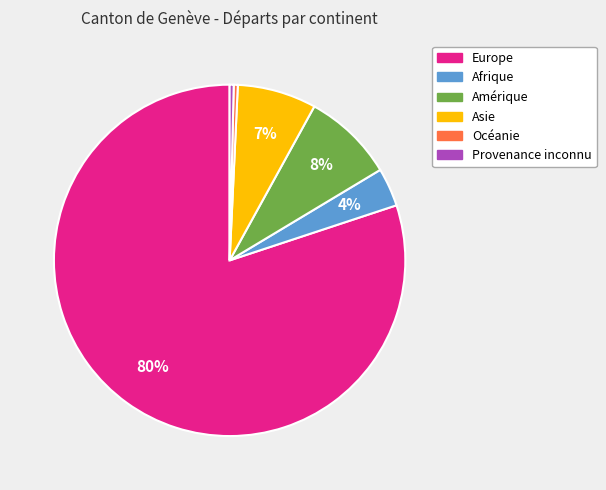

Approximately how many times larger is the value at Afrique compared to Océanie?

9.5